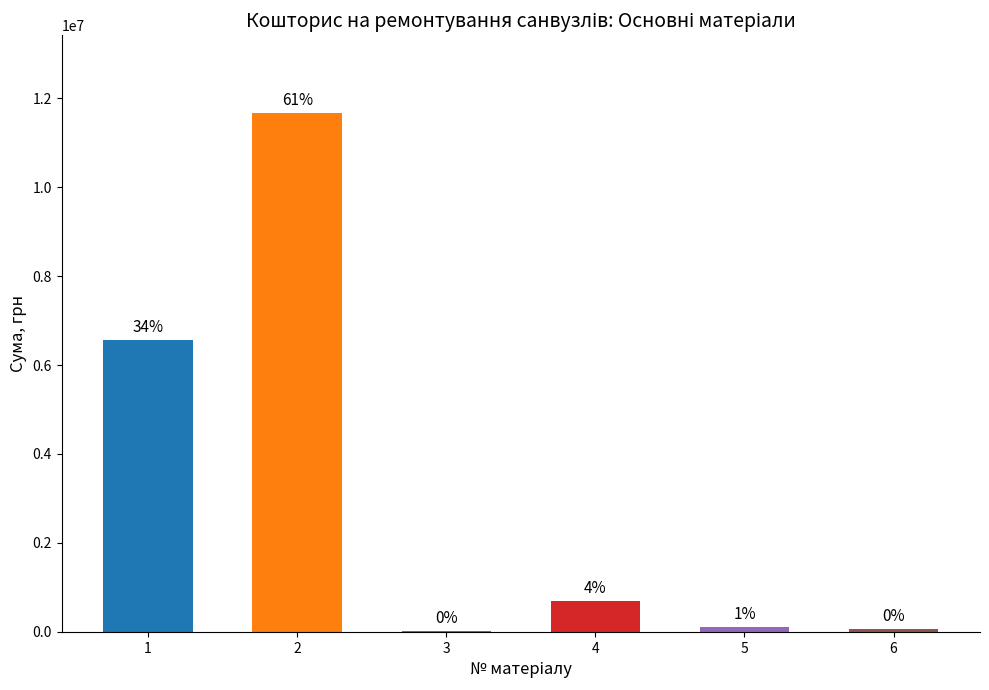

Are the bars horizontal?

No